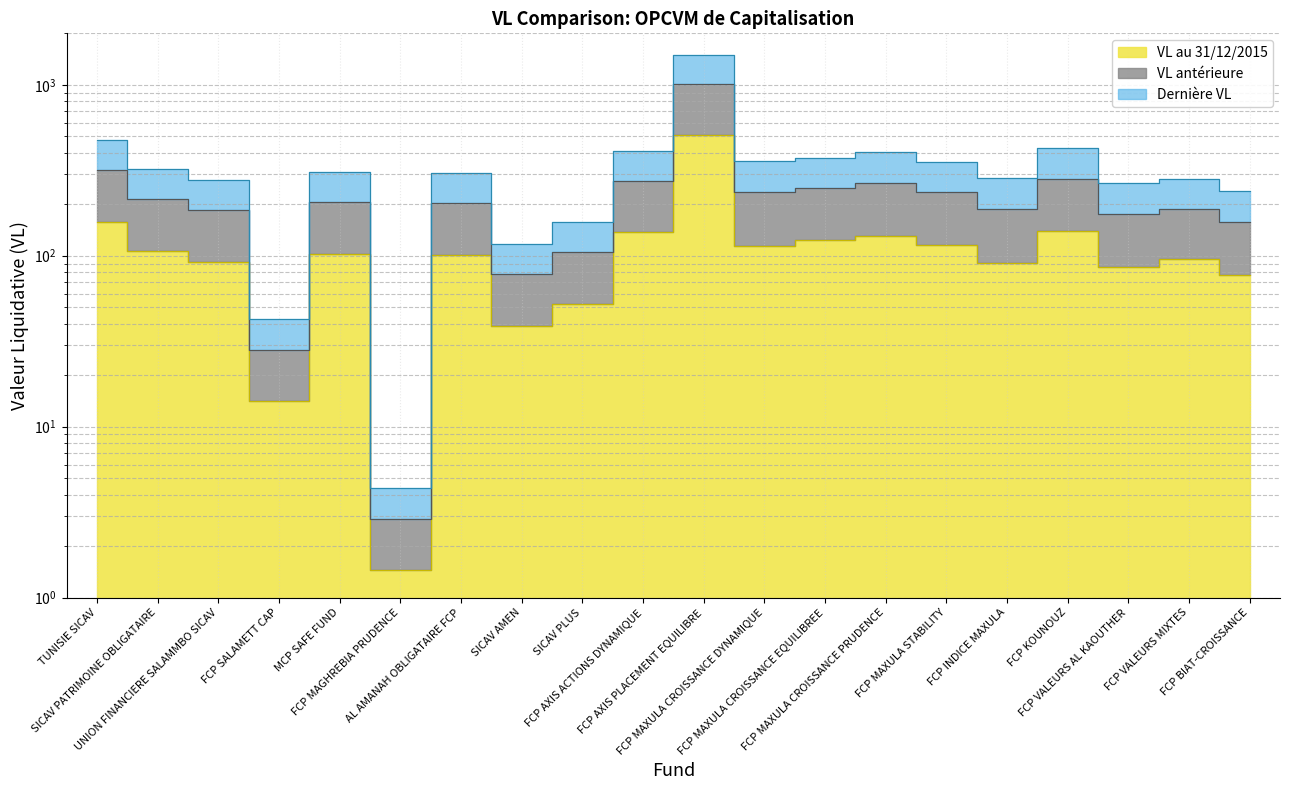

What value does the Dernière VL series have at FCP VALEURS AL KAOUTHER?

175.9